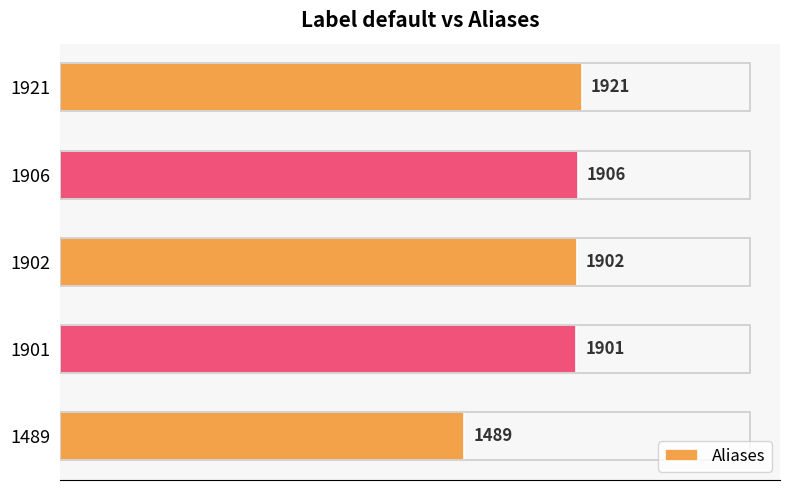

The value at 1906 is 1278. True or false?

False